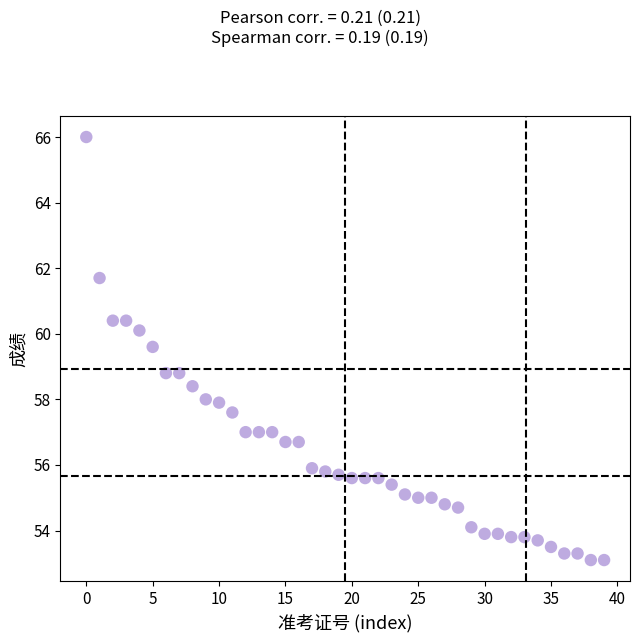

What is the range of Y values (max minus min)?

12.9